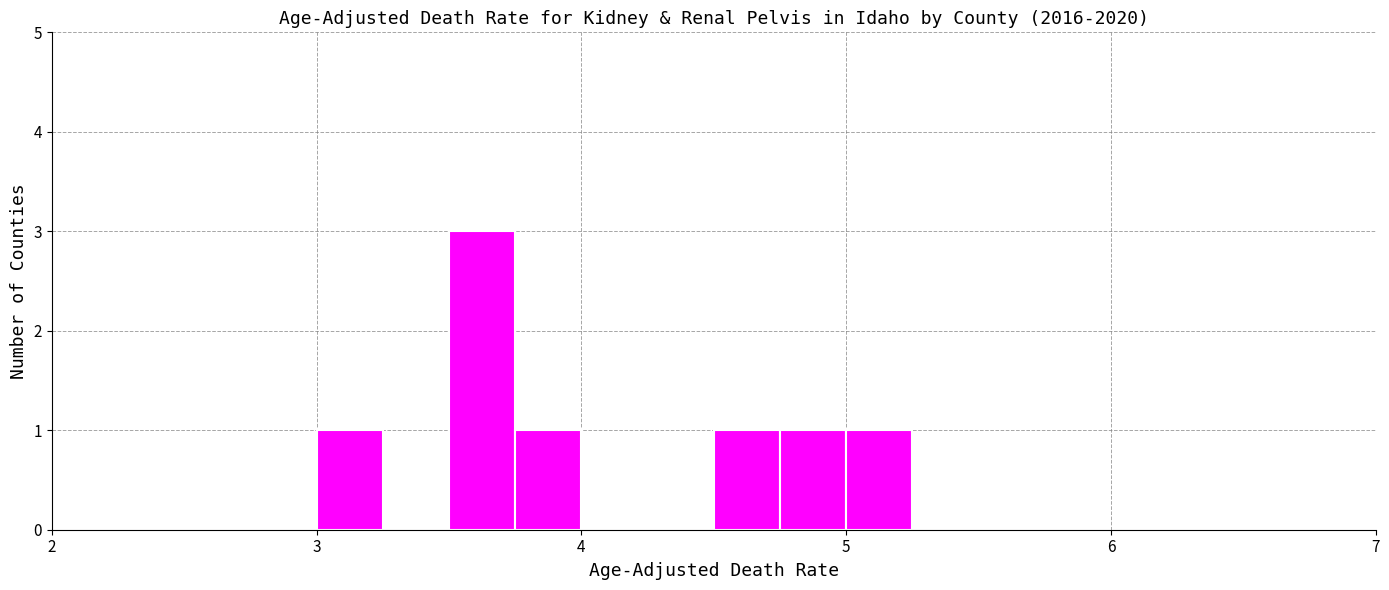

Read against the x-axis, roughly where is the centre of the tallest bar?

3.6